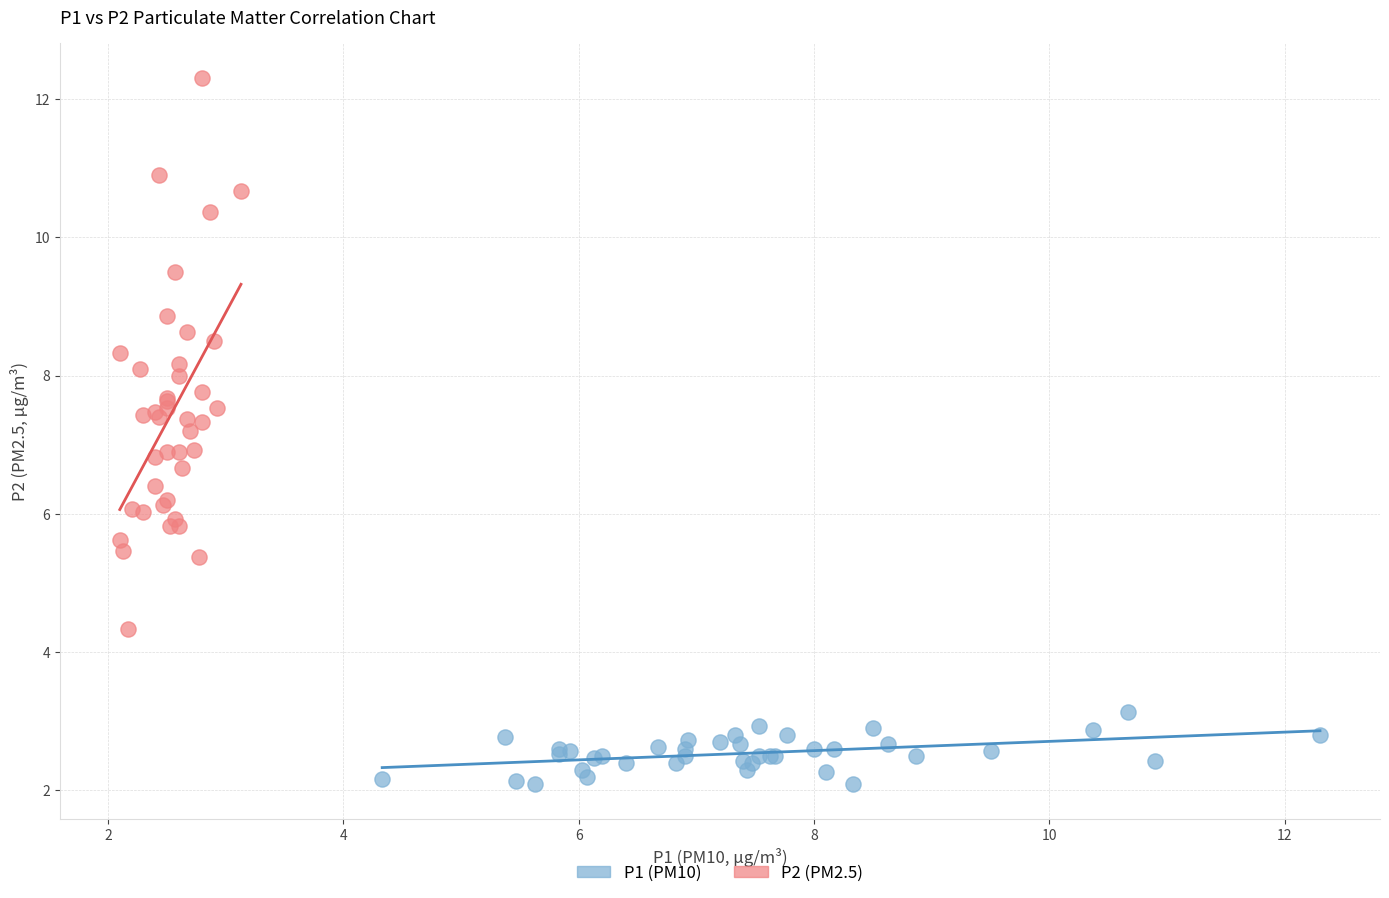

Which series reaches the maximum Y coordinate?

P2 (PM2.5)